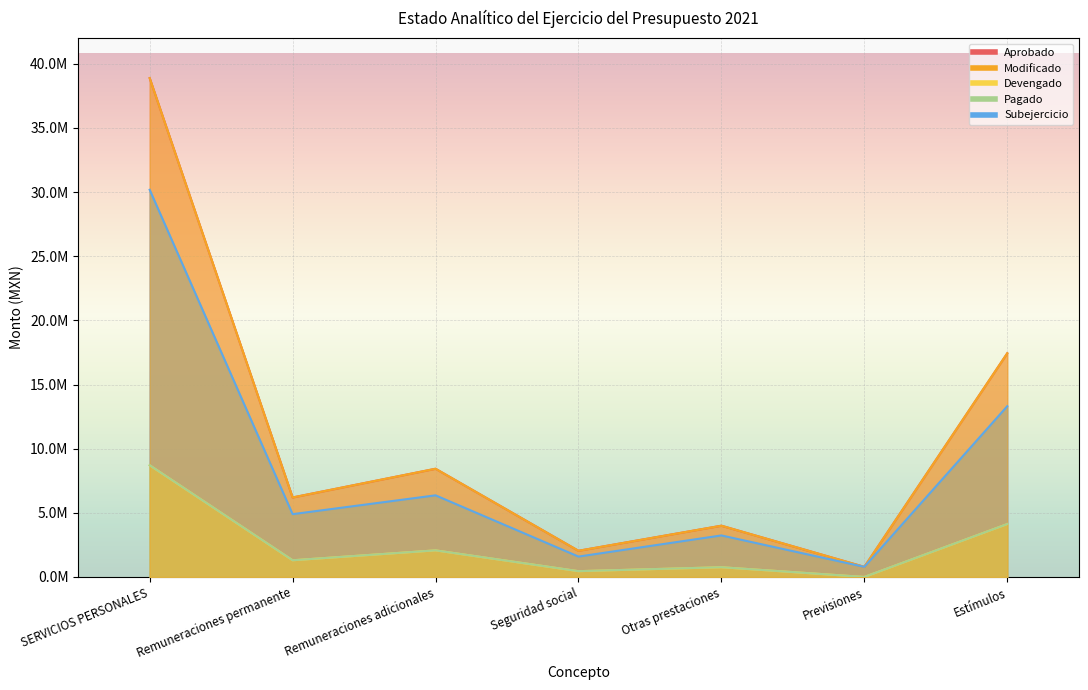

Which label corresponds to the smallest value in the chart?

Previsiones